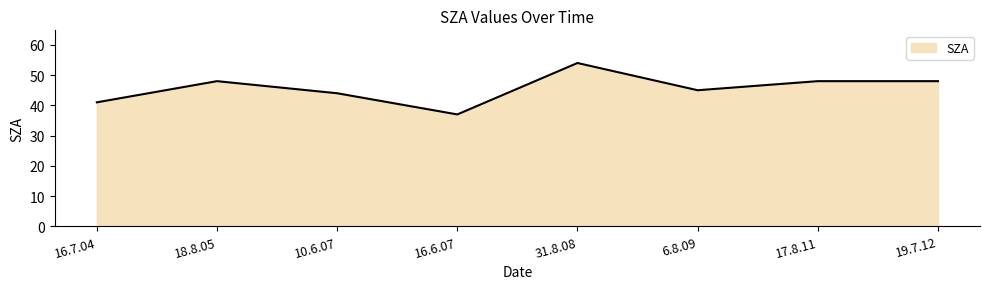

Approximately how many times larger is the value at 16.7.04 compared to 10.6.07?

0.9